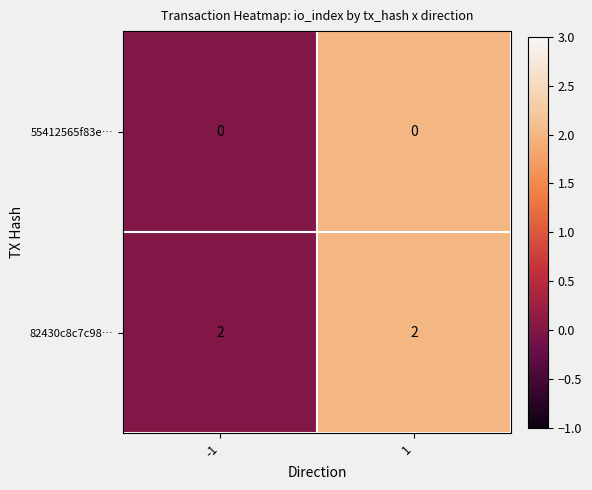

The value of 55412565f83e… at 1 is 0. True or false?

True